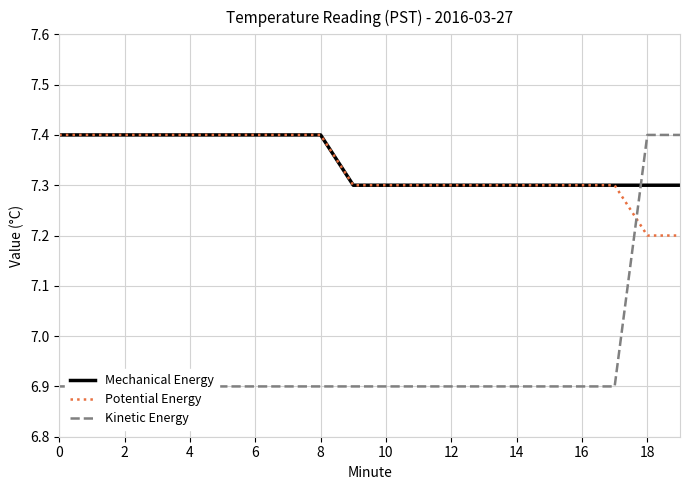

True or false: Mechanical Energy has a value of 10.1 at 13.

False